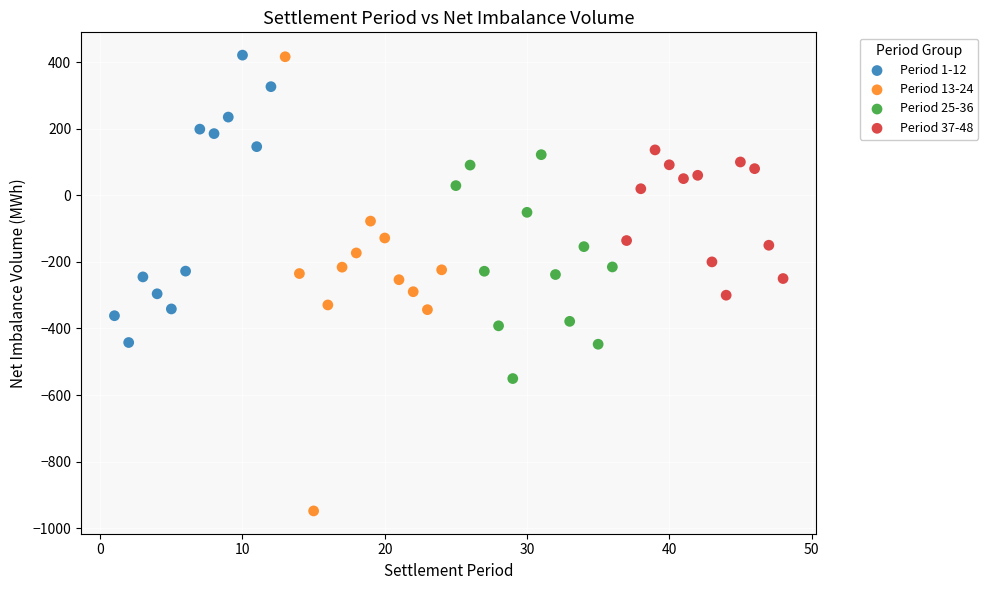

What are all the series names shown in the legend?

Period 1-12, Period 13-24, Period 25-36, Period 37-48